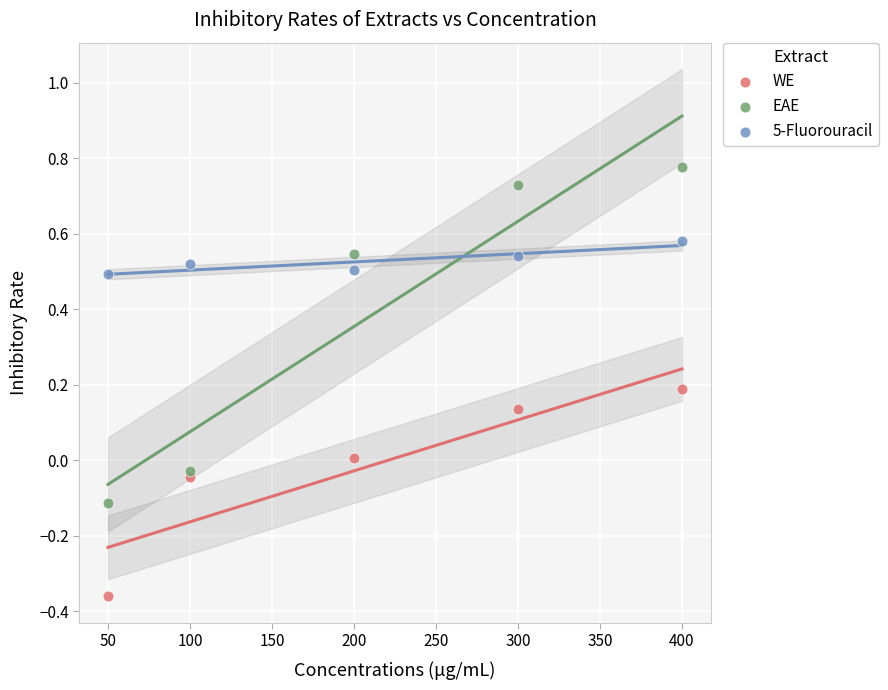

Which series contains the lowest Y value?

WE